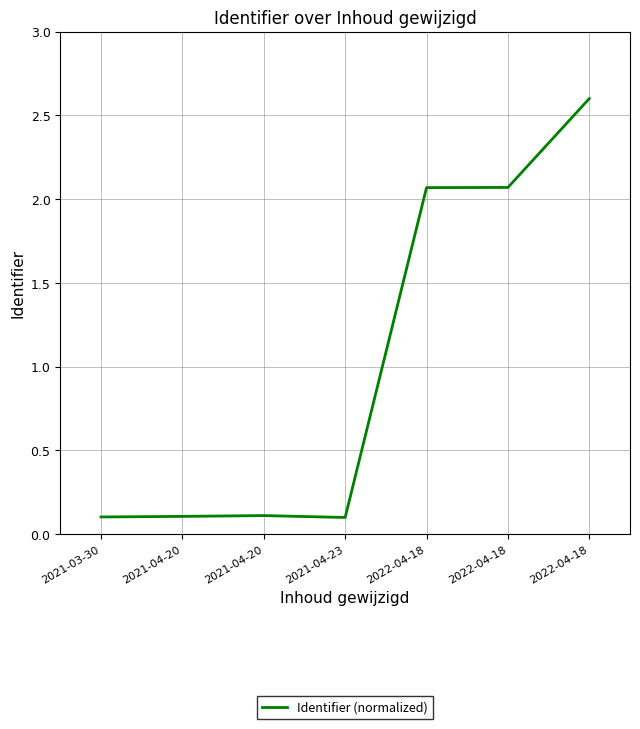

What is the average value?

1.0